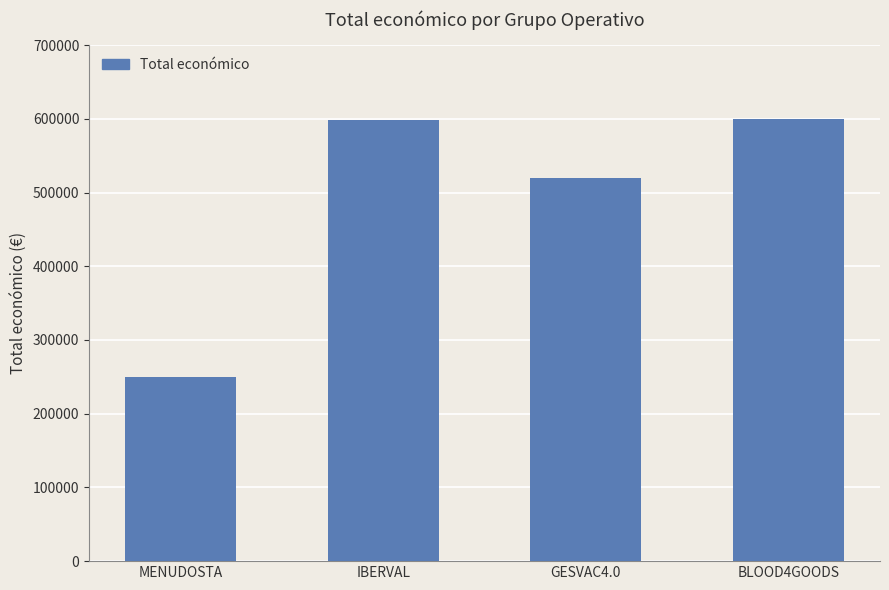

What is the maximum value shown in the chart?

599960